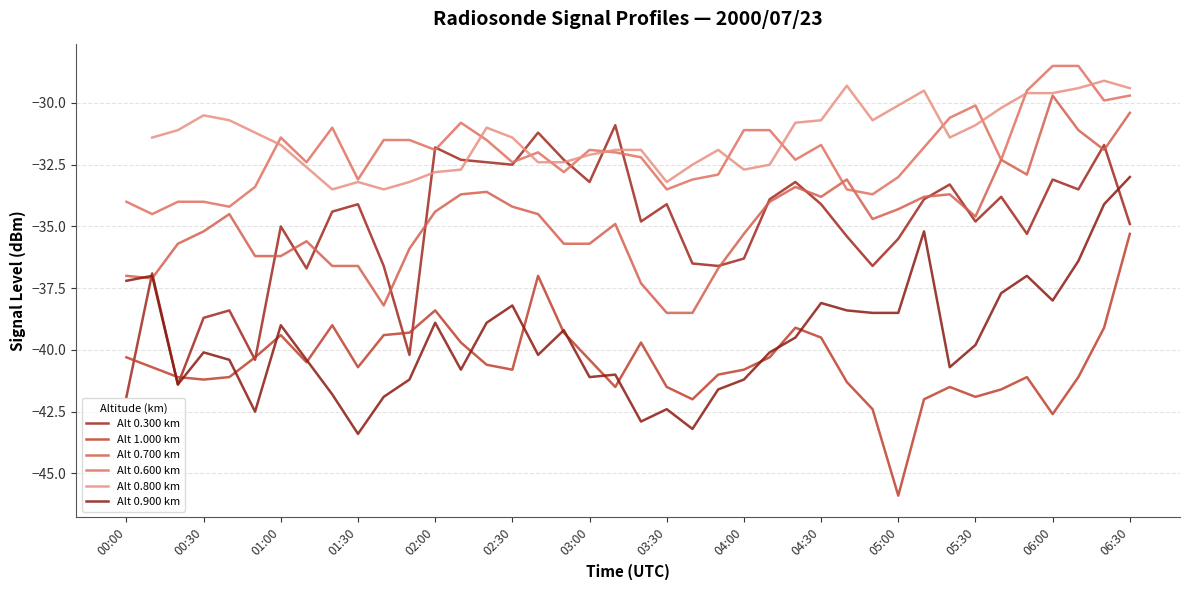

Between which two adjacent categories do 0.600 and 0.300 first intersect?

01:50 and 02:00